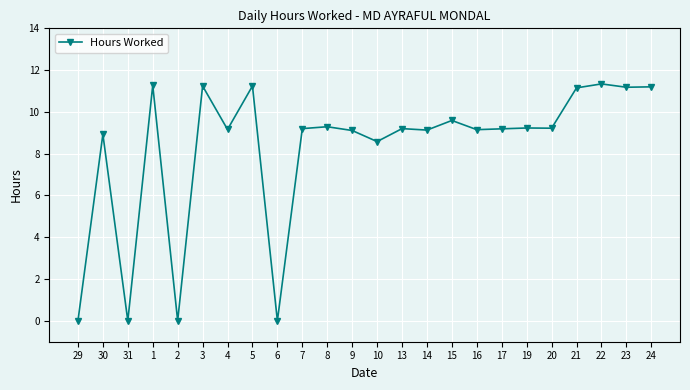

How many data points are less than 9?

6